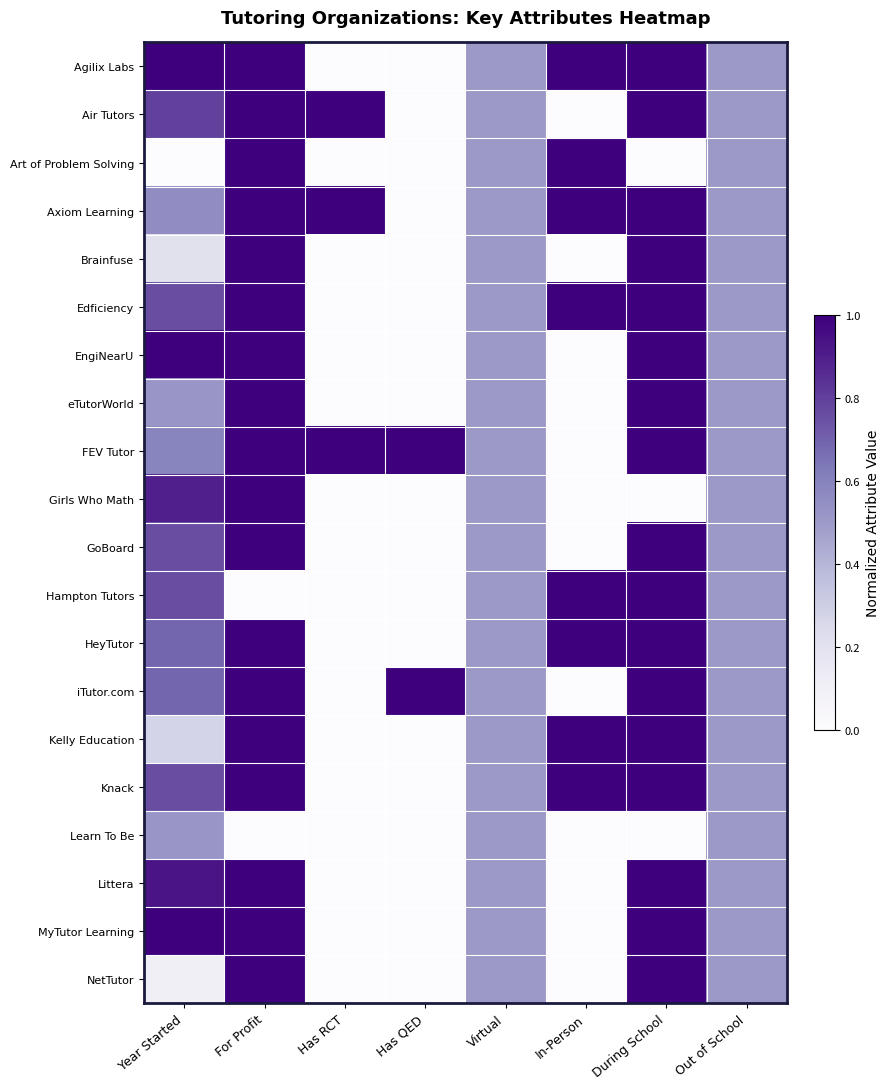

Which label corresponds to the largest value in the chart?

Year Started